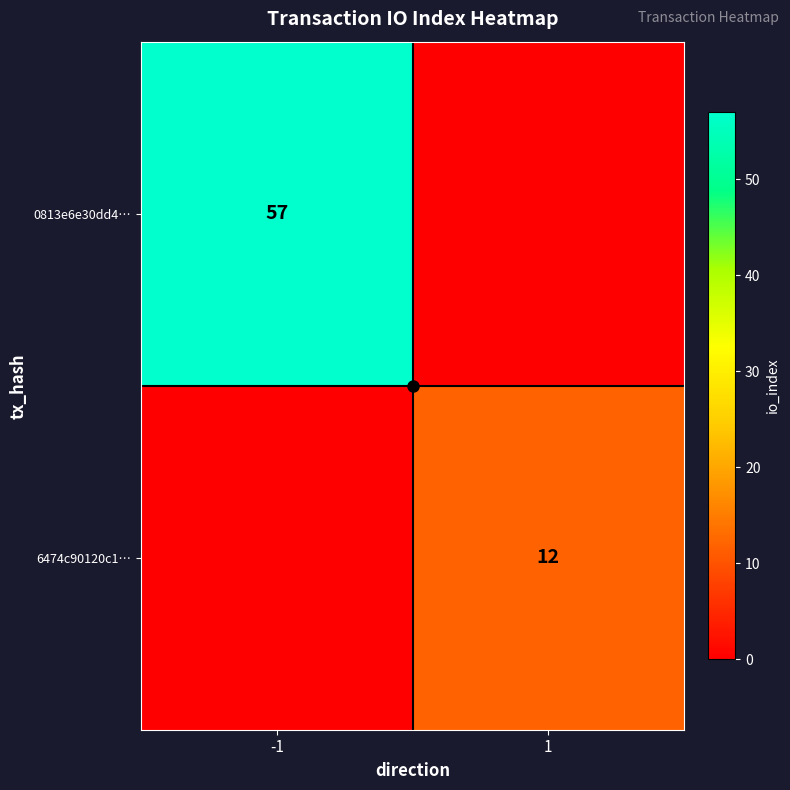

True or false: 6474c90120c1… has a value of 6 at 1.

False